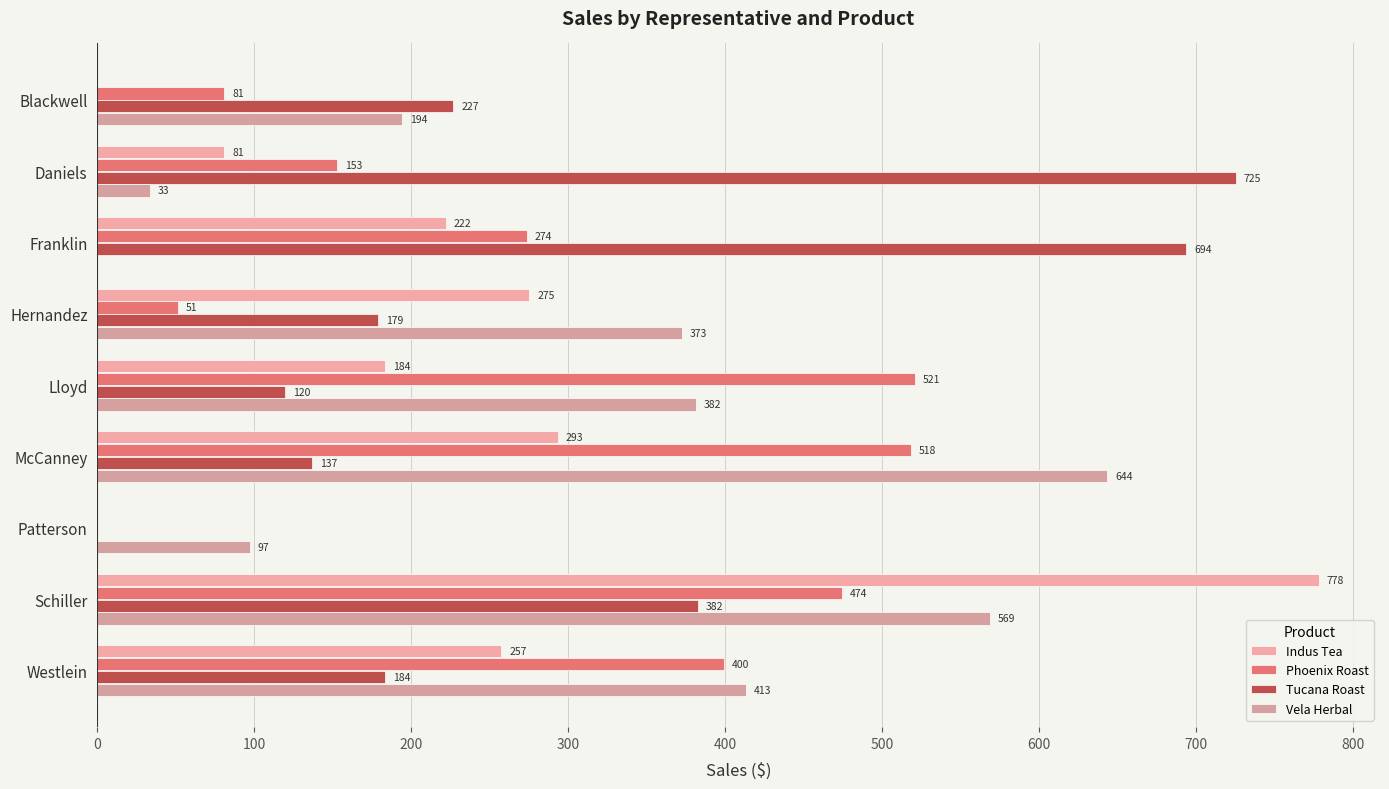

Which series has the largest total across all categories?

Vela Herbal